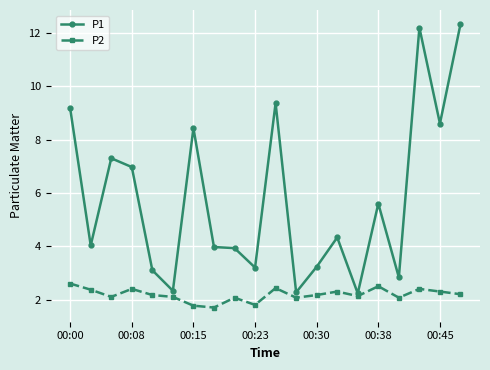

Which series has the largest range (max minus min)?

P1